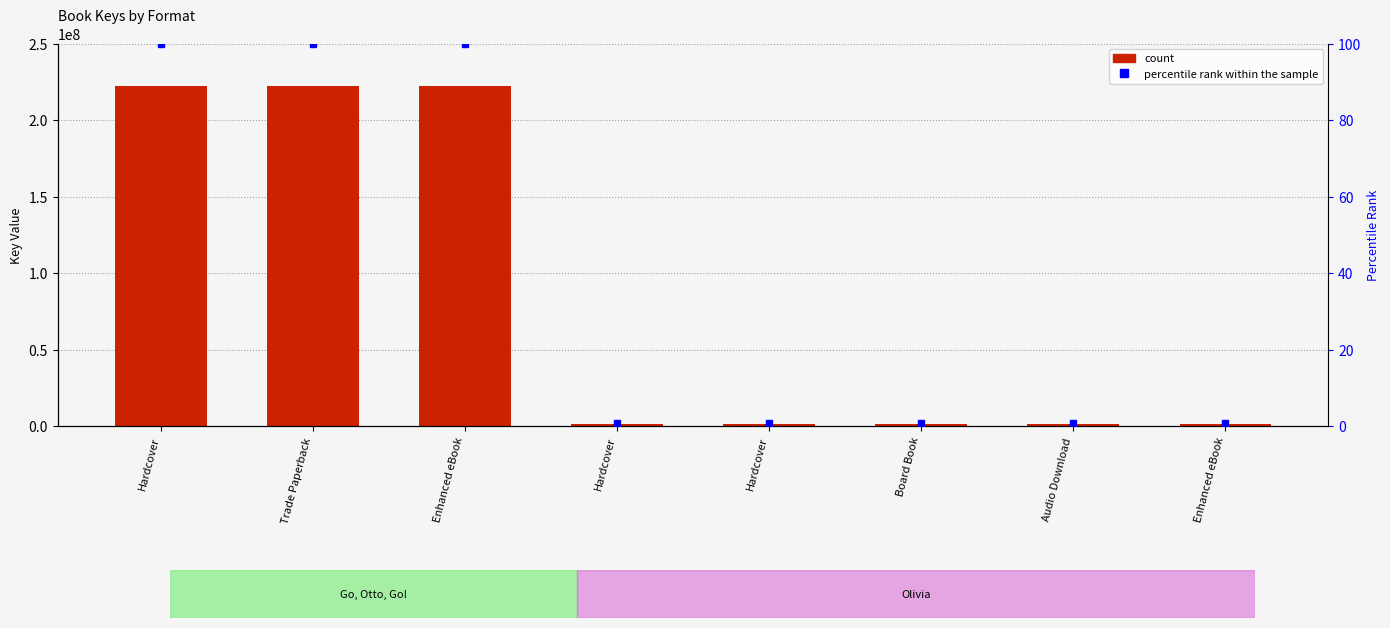

What is the average value?

84338292